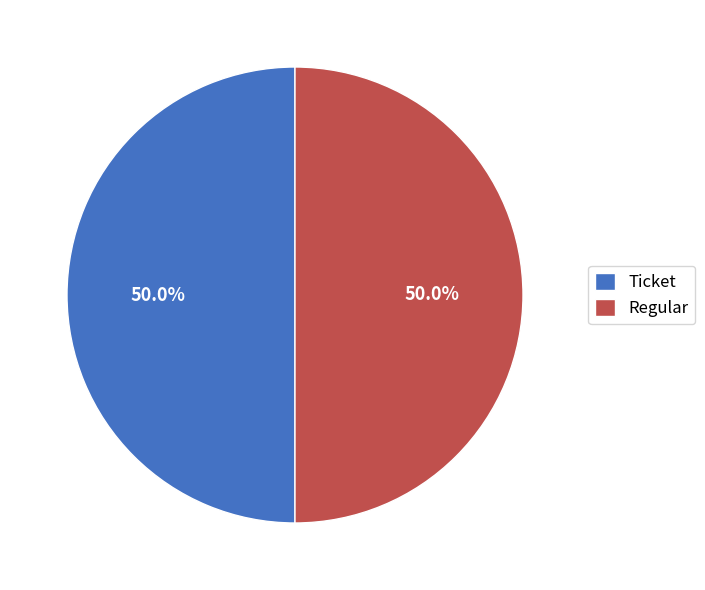

What is the ratio of the value at Ticket to the value at Regular?

1.0